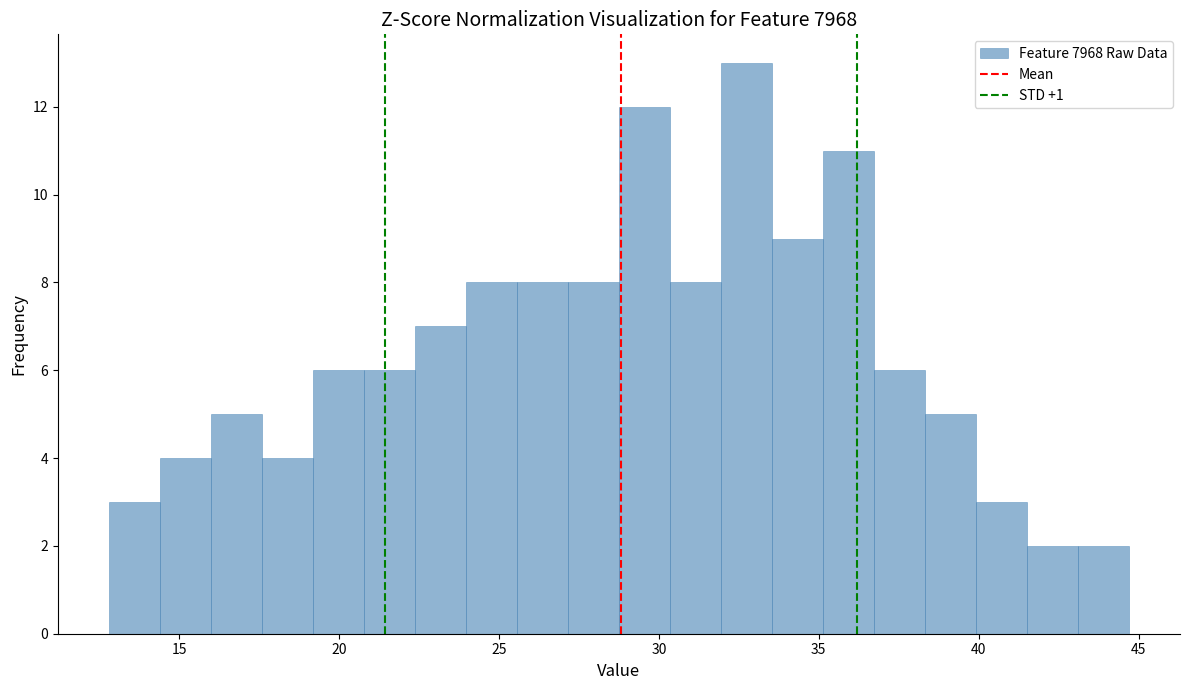

Around what value on the x-axis is the tallest bar? Give the approximate position of its centre, as read against the axis.

32.5